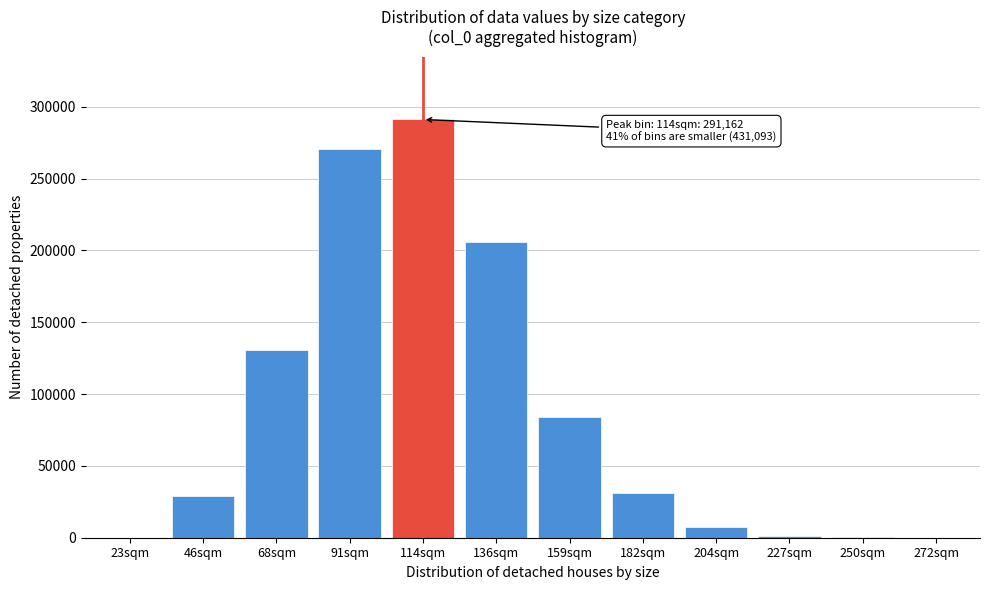

The value at 68sqm is 184011. True or false?

False